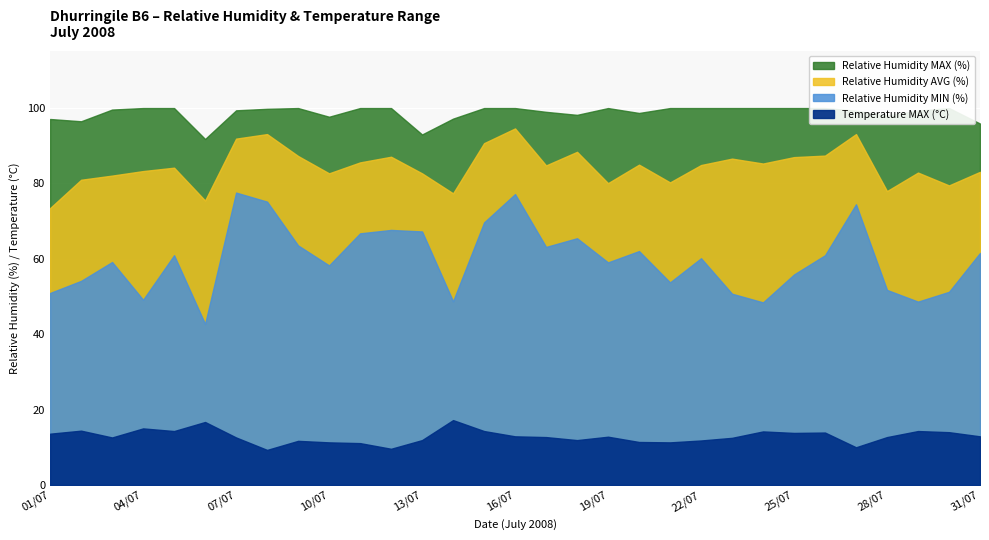

Which label corresponds to the largest value in the chart?

04/07